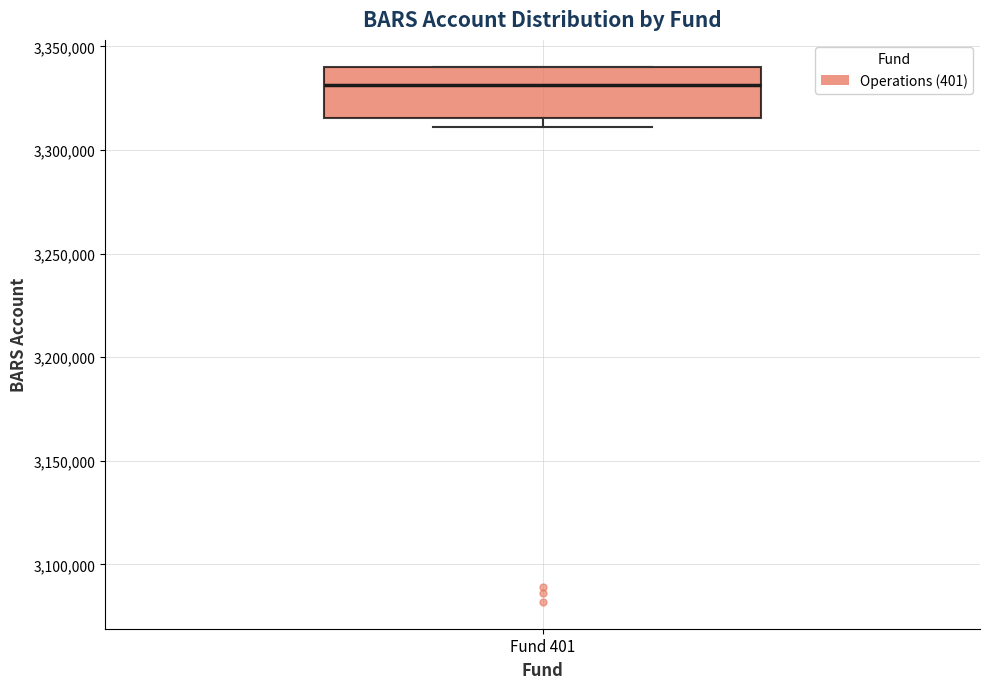

Transcribe this box plot: give where the median line is, the range the box spans, and where the two whiskers end, as read against the y-axis. The values are not printed on the chart, so give them approximately, as read against the axis.

median 3330000, box 3315000 to 3340000, whiskers 3310000 to 3340000